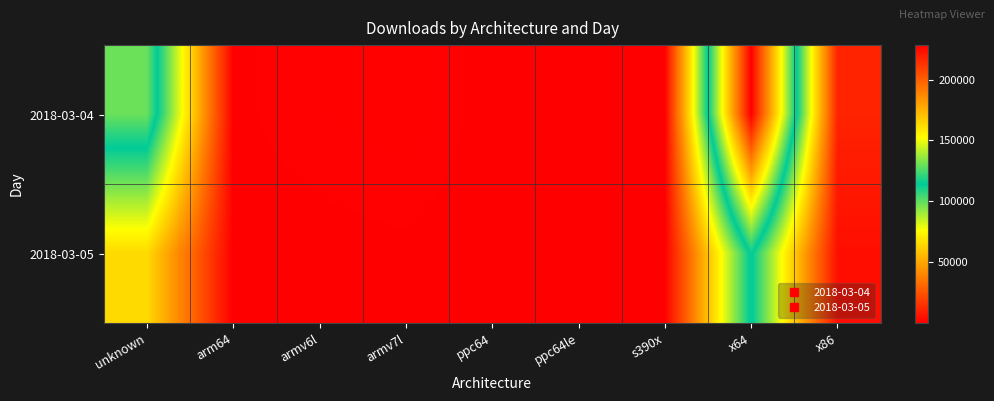

Reading left to right, transcribe all the data shown in this chart.

2018-03-04: unknown=129790	arm64=317	armv6l=883	armv7l=1214	ppc64=139	ppc64le=152	s390x=100	x64=228311	x86=10890
2018-03-05: unknown=65201	arm64=111	armv6l=196	armv7l=322	ppc64=41	ppc64le=83	s390x=29	x64=115742	x86=4644